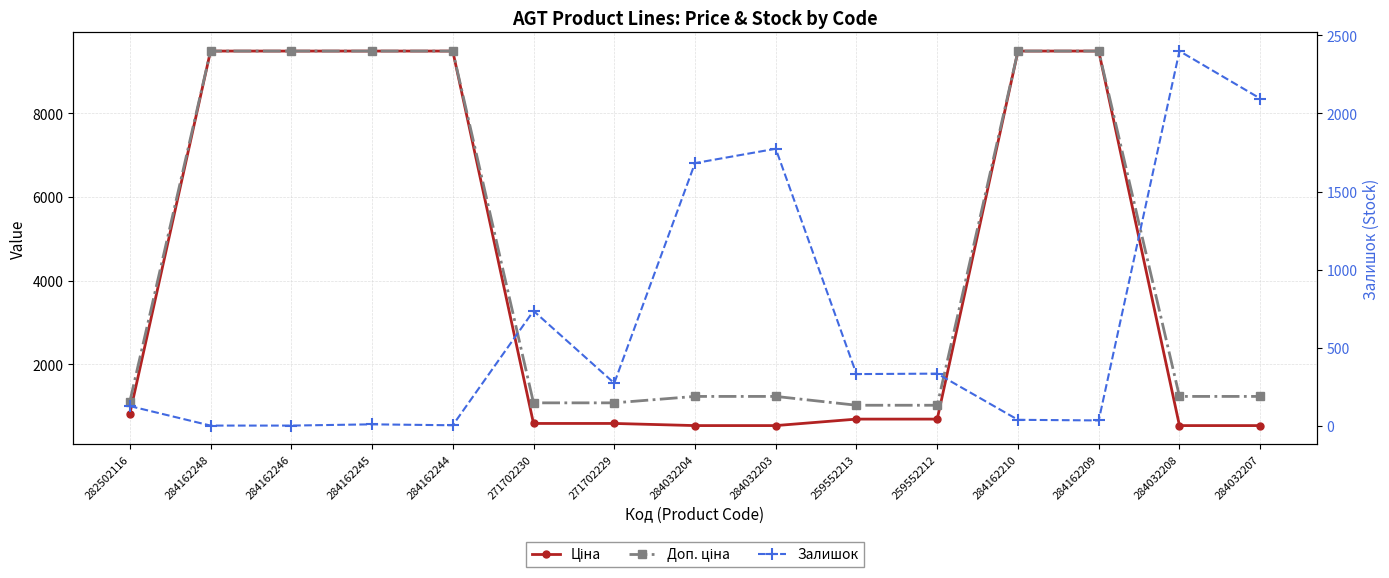

Where is Доп. ціна nearest to the value 5252?

284032204